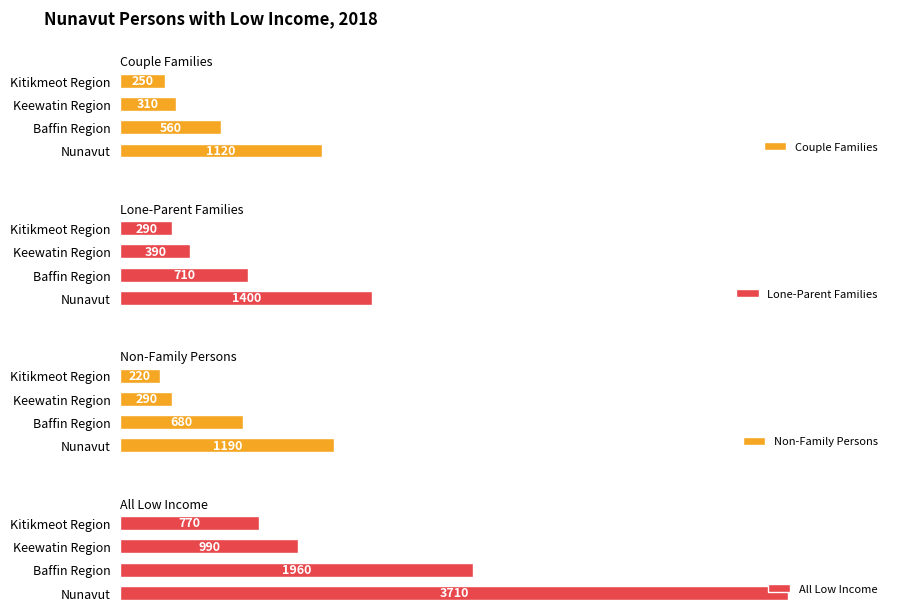

What is the minimum value shown in the chart?

220